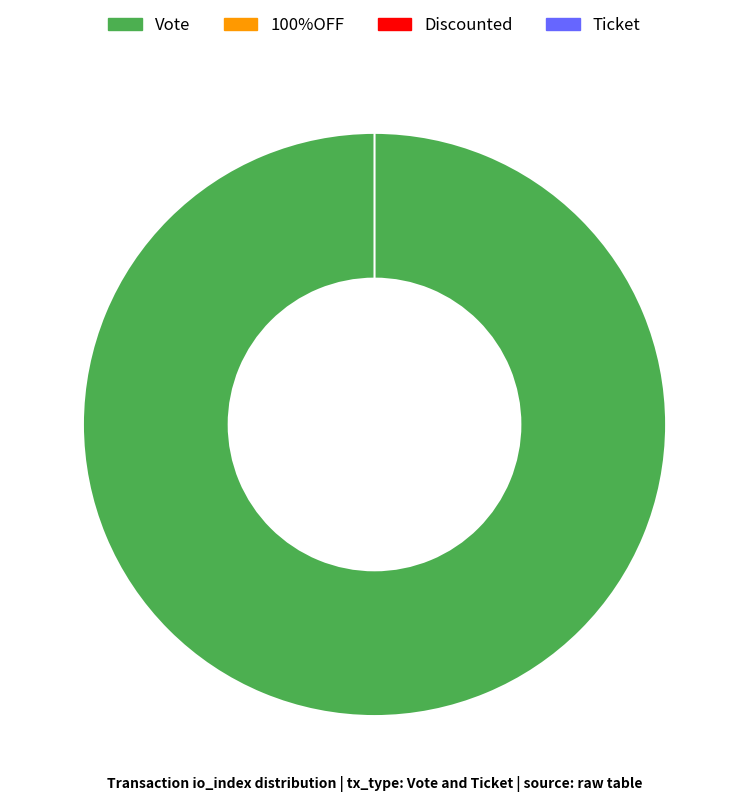

Count the number of slices in the pie.

2